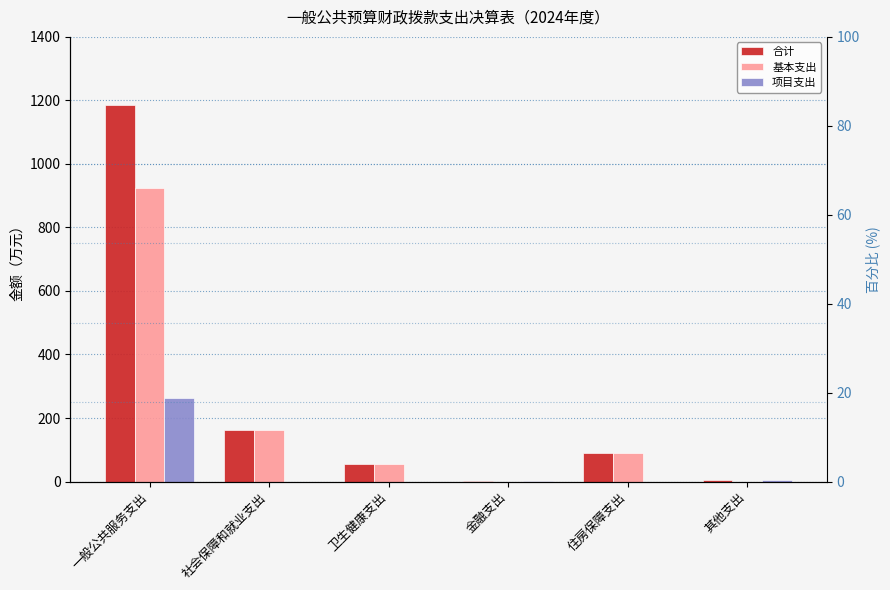

At 金融支出, list the series in order from smallest to largest.

基本支出, 合计, 项目支出